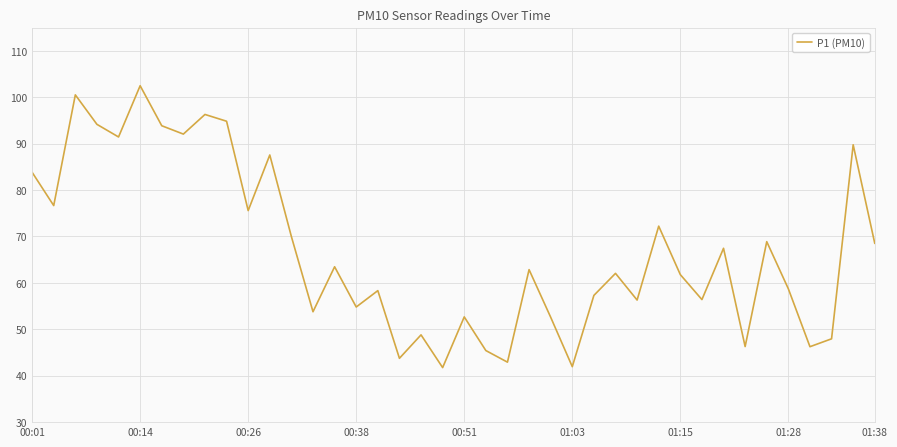

What is the sum of all values?

2682.0